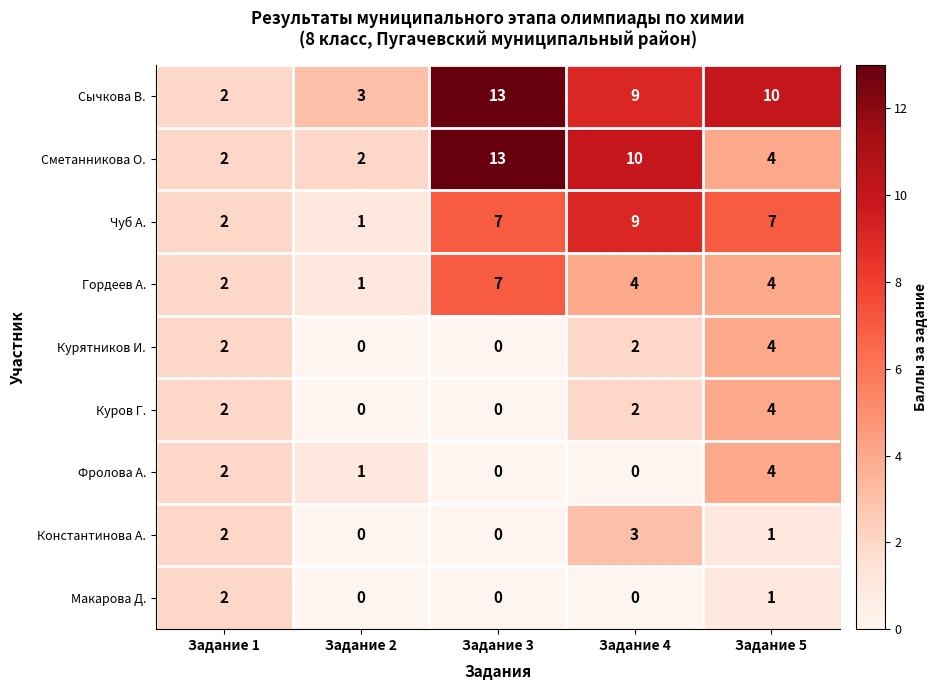

The Гордеев А. series shows 4 at Задание 5. True or false?

True